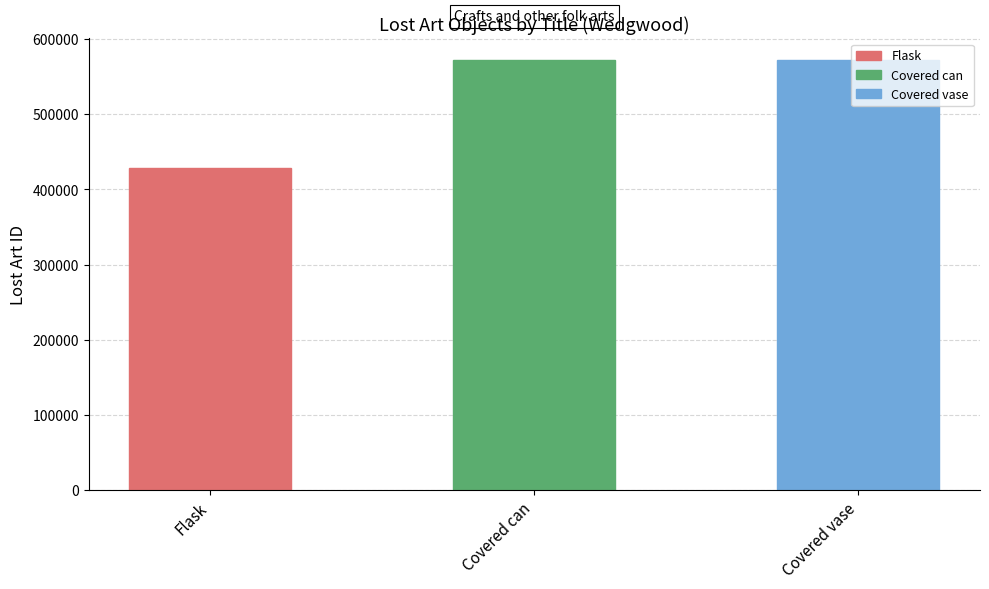

Which category has the lowest value across all series?

Flask